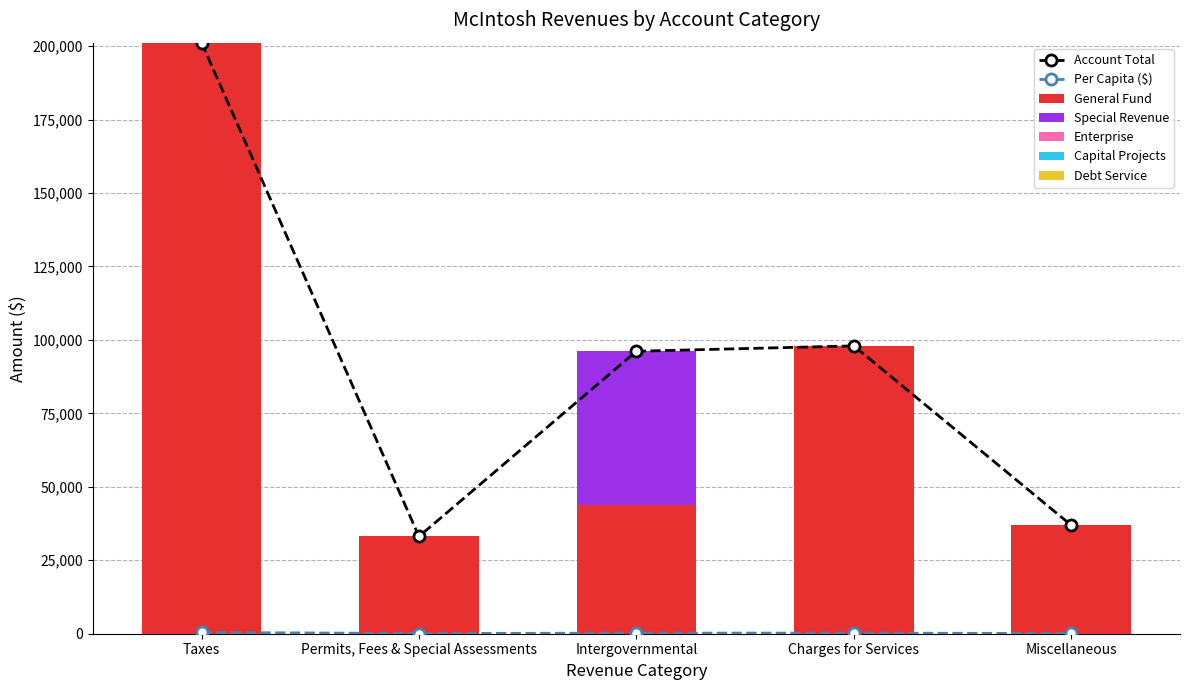

What is the spread (max minus min) of values at Charges for Services?

97973